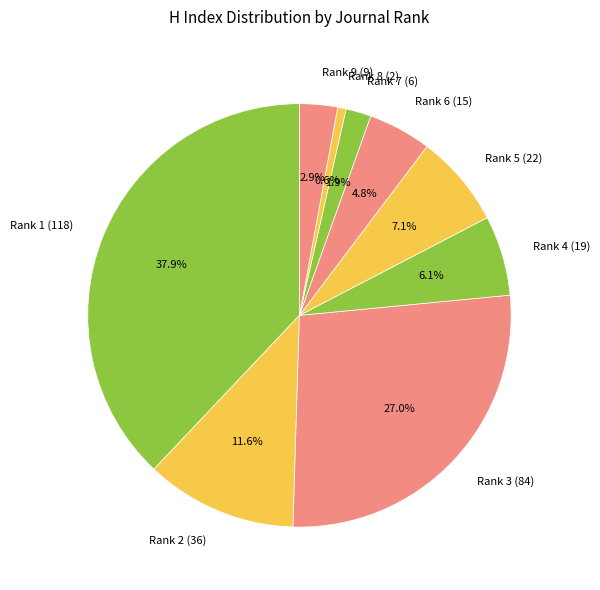

Approximately how many times larger is the value at Rank 3 (84) compared to Rank 9 (9)?

9.3